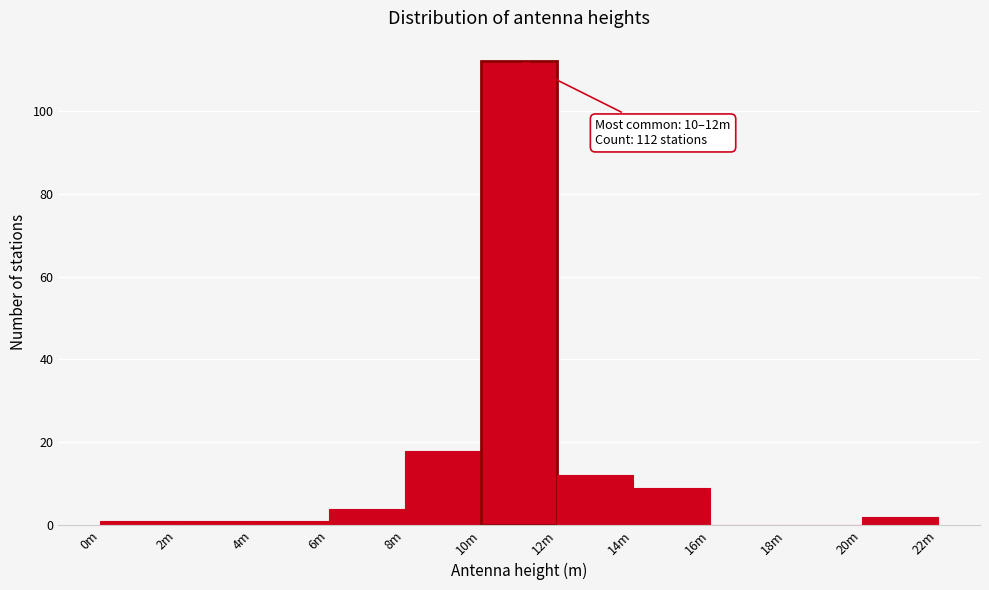

Reading left to right, extract all data points from this chart.

0m=1	2m=1	4m=1	6m=4	8m=18	10m=112	12m=12	14m=9	16m=0	18m=0	20m=2